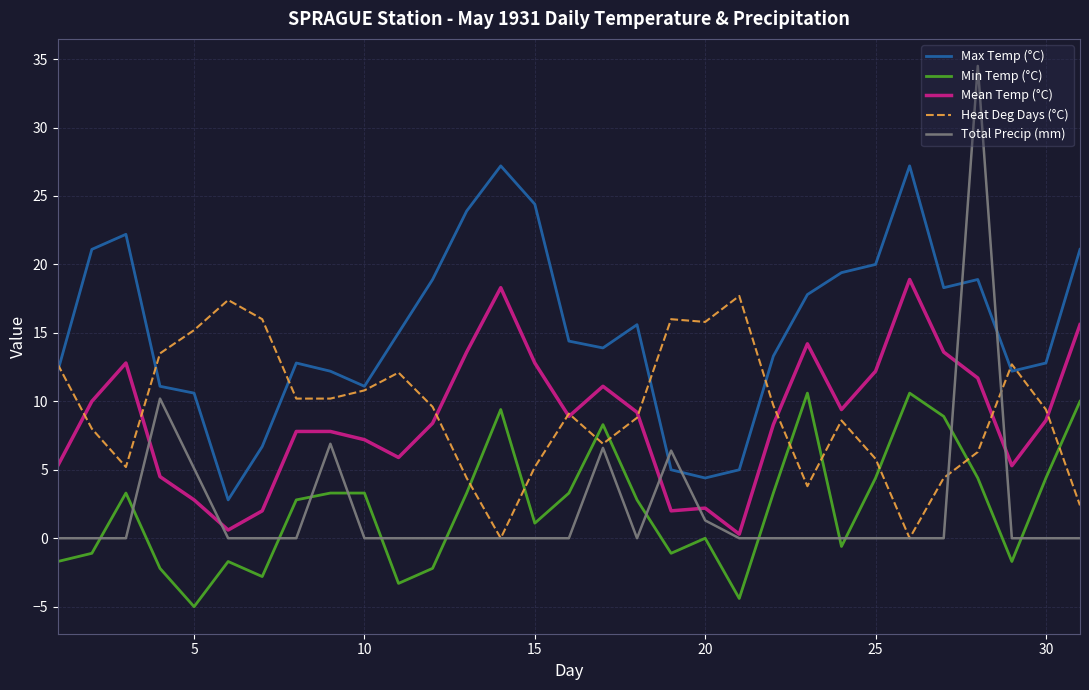

What is the maximum value for Min Temp (°C)?

10.6